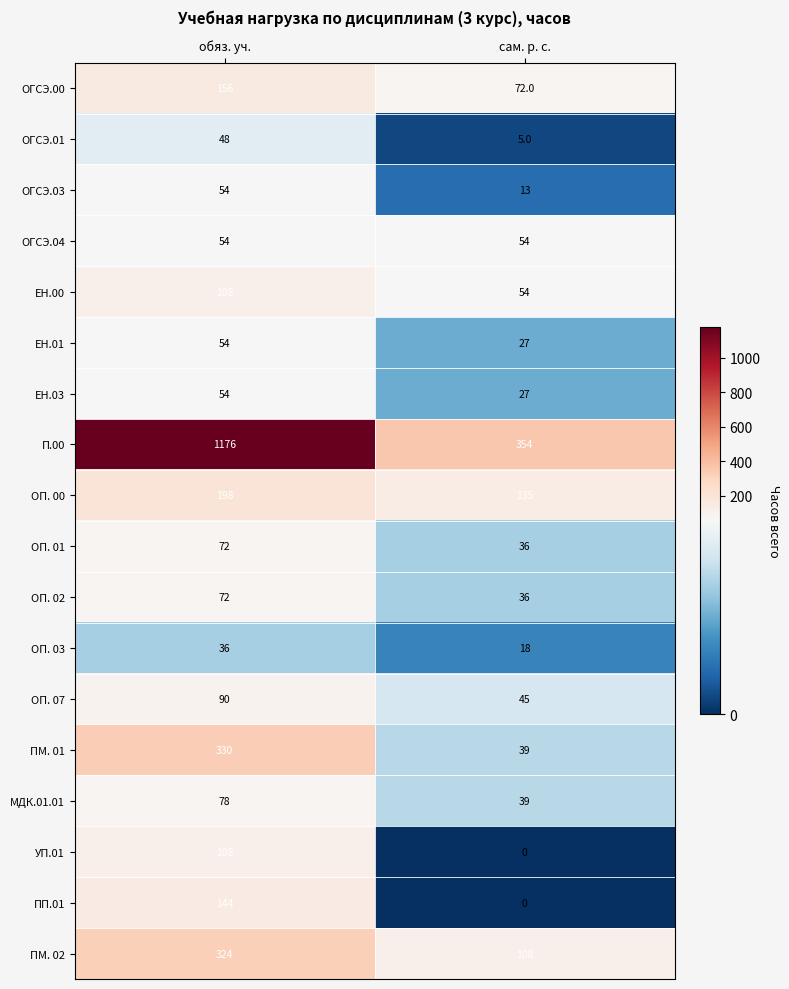

Which series has the largest total across all categories?

П.00